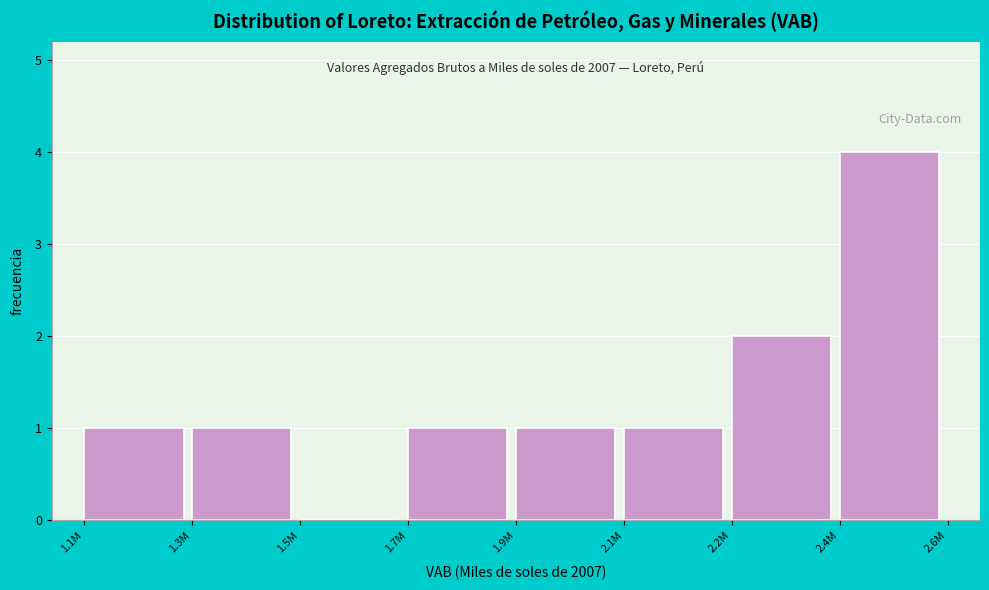

Reading left to right, extract all data points from this chart.

1.1M=1	1.3M=1	1.5M=0	1.7M=1	1.9M=1	2.1M=1	2.2M=2	2.4M=4